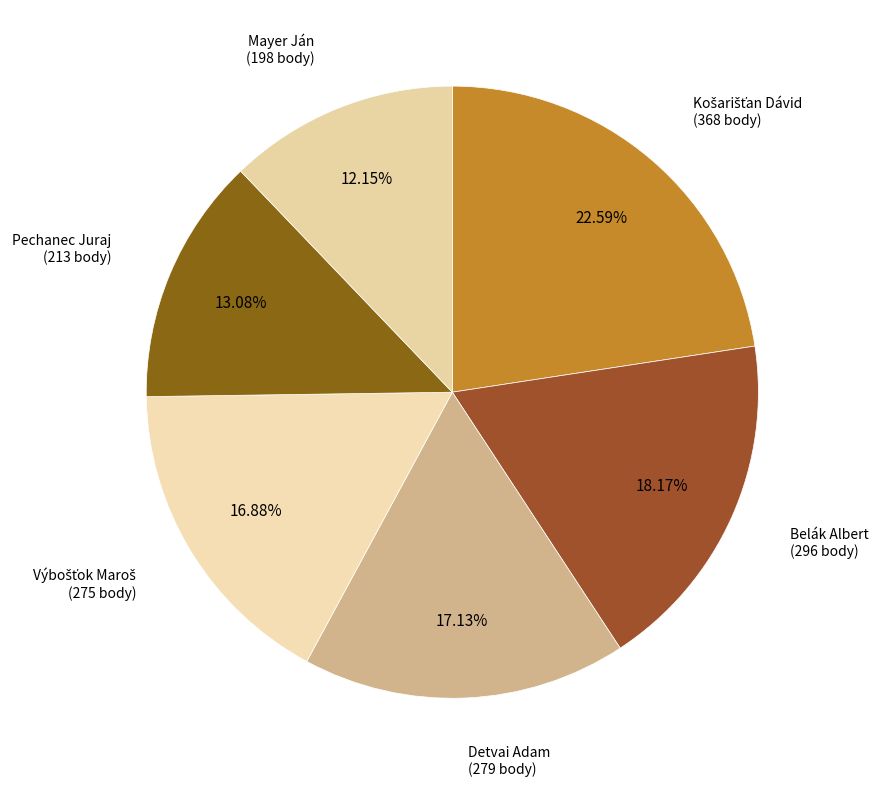

Which category has the biggest portion of the pie?

Košarišťan Dávid